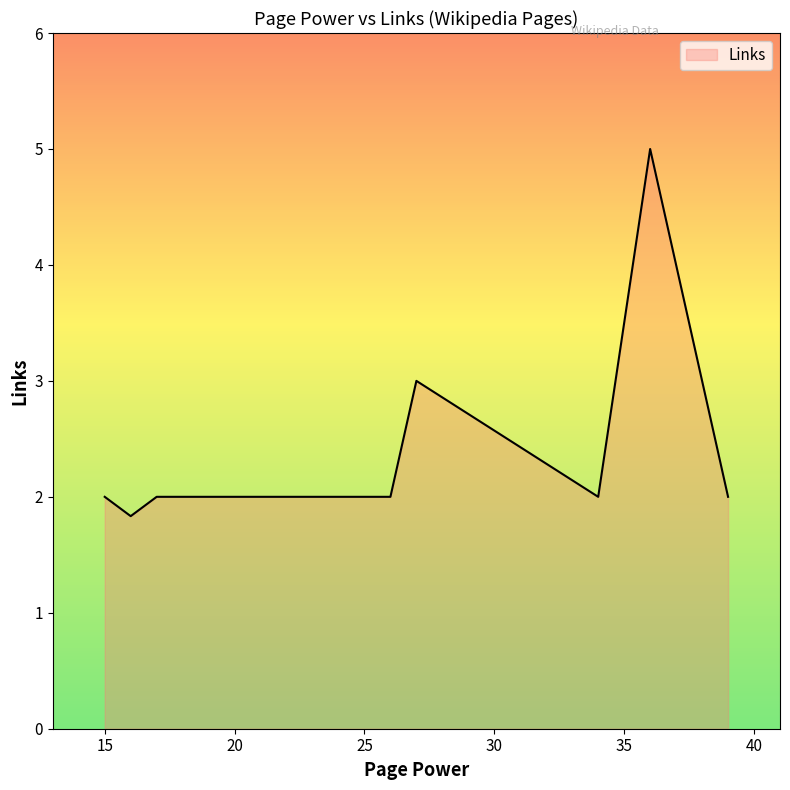

What is the maximum value shown in the chart?

5.0